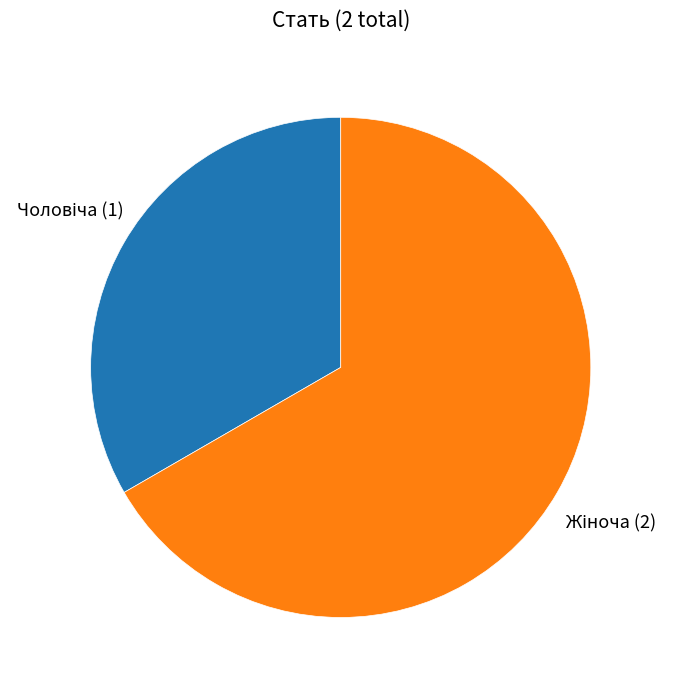

Is there any slice that represents more than half of the pie?

Yes